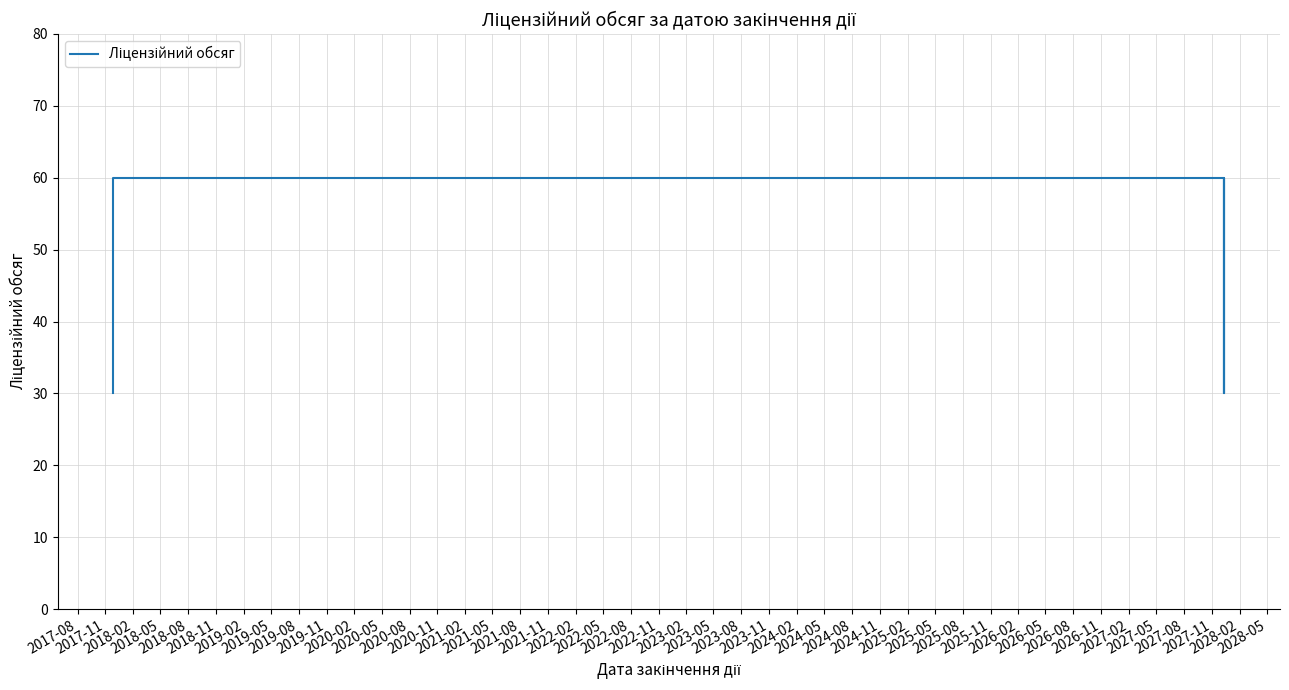

What is the difference between the maximum and minimum values?

30